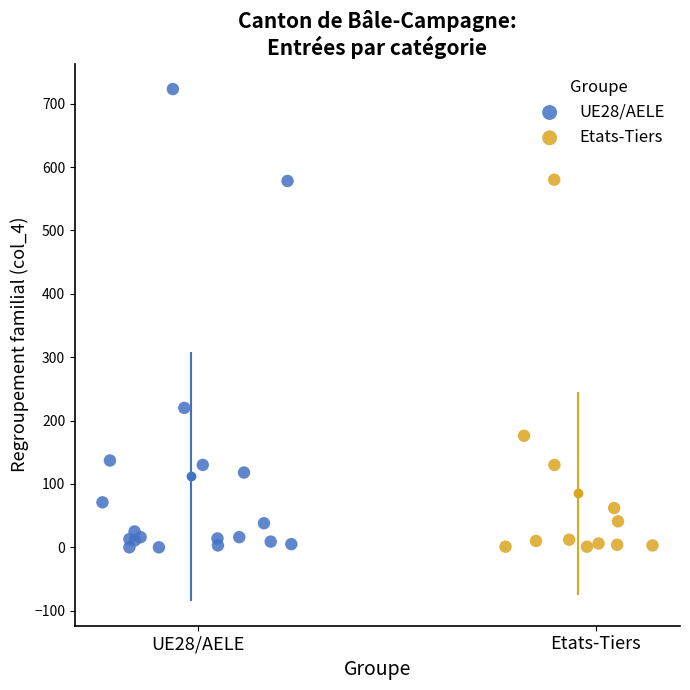

Which series reaches the maximum Y coordinate?

UE28/AELE